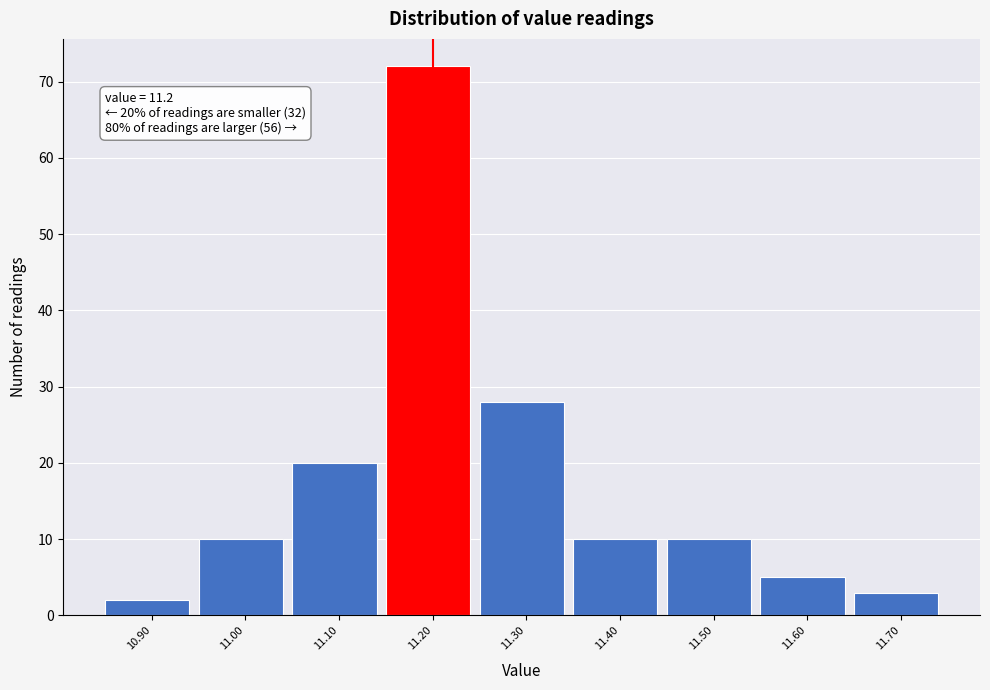

Over which range of the x-axis is the bar tallest?

11.15 to 11.25